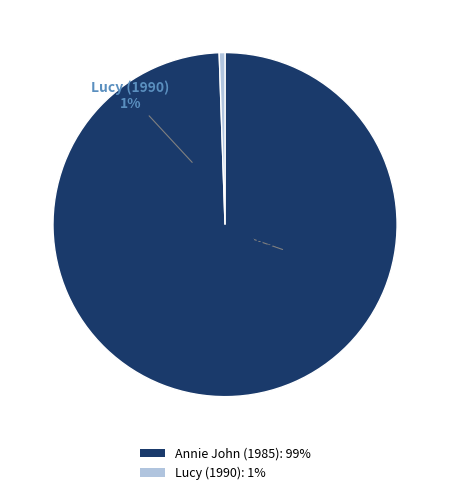

How many segments does this pie chart have?

2